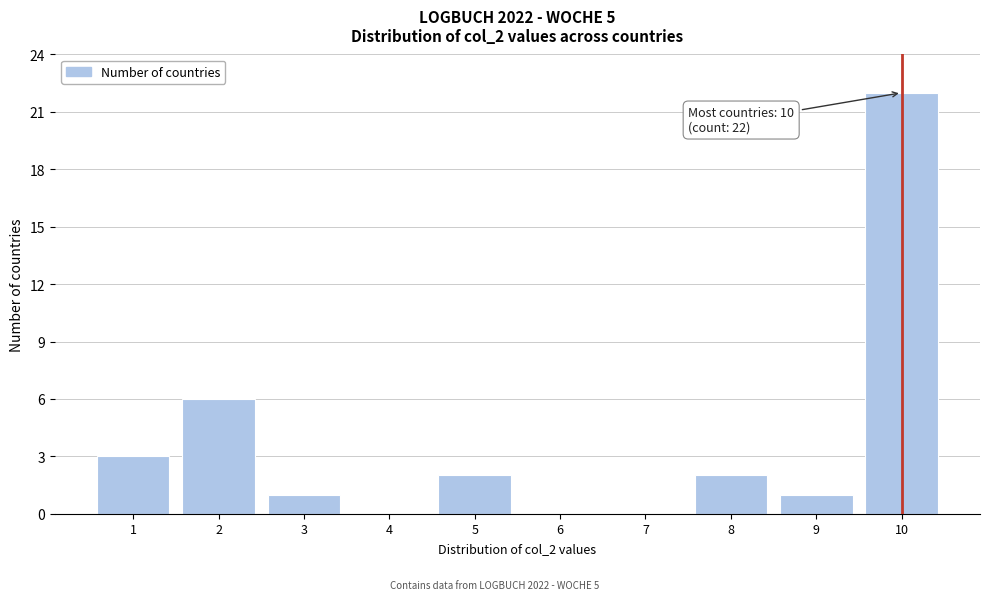

Which range on the x-axis has the tallest bar?

9.5 to 10.5